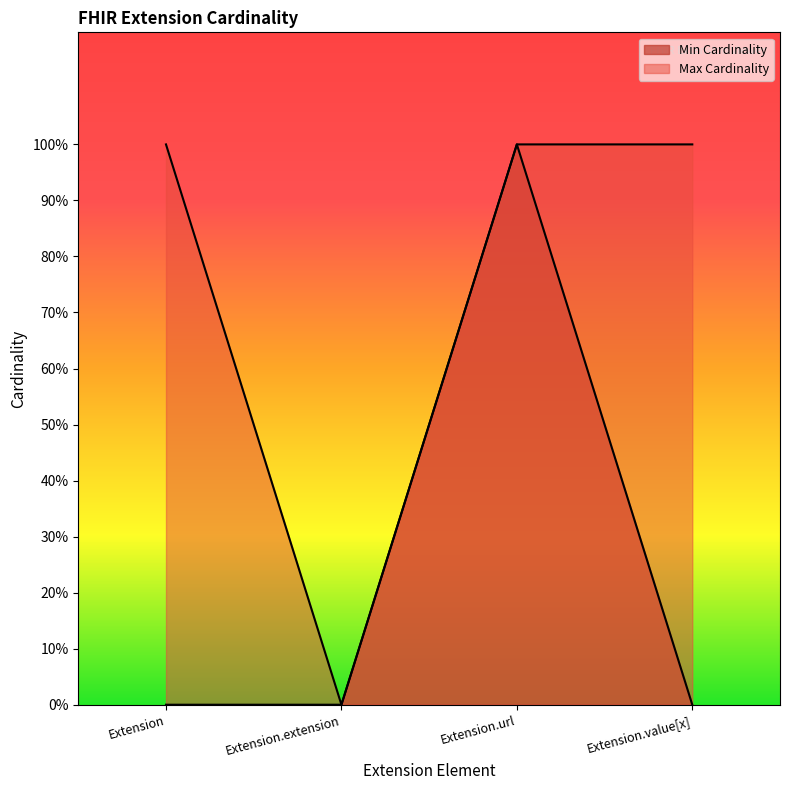

List the series in order of their overall mean, highest first.

Max Cardinality, Min Cardinality